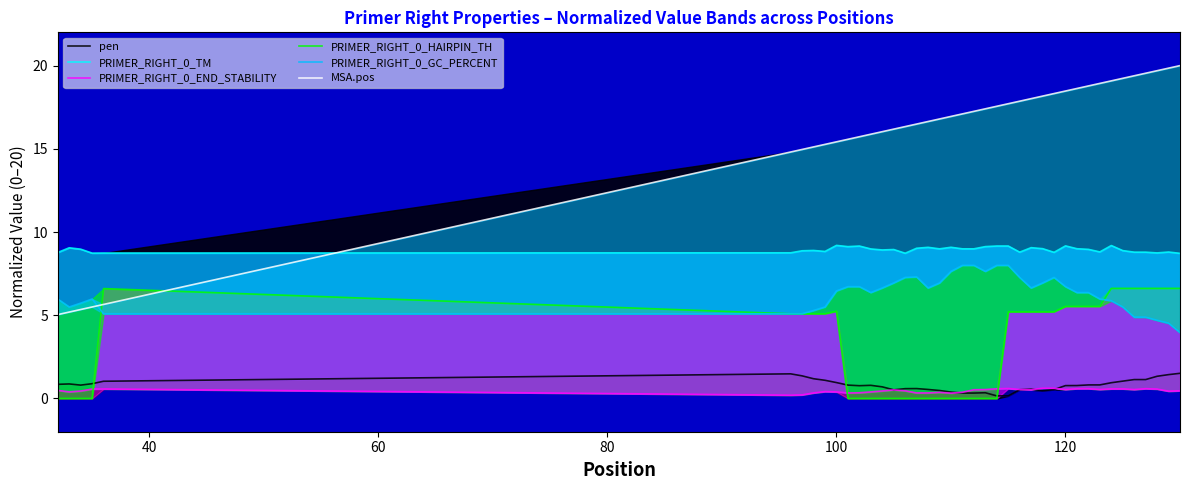

True or false: PRIMER_RIGHT_0_TM and PRIMER_RIGHT_0_END_STABILITY intersect in this chart.

False